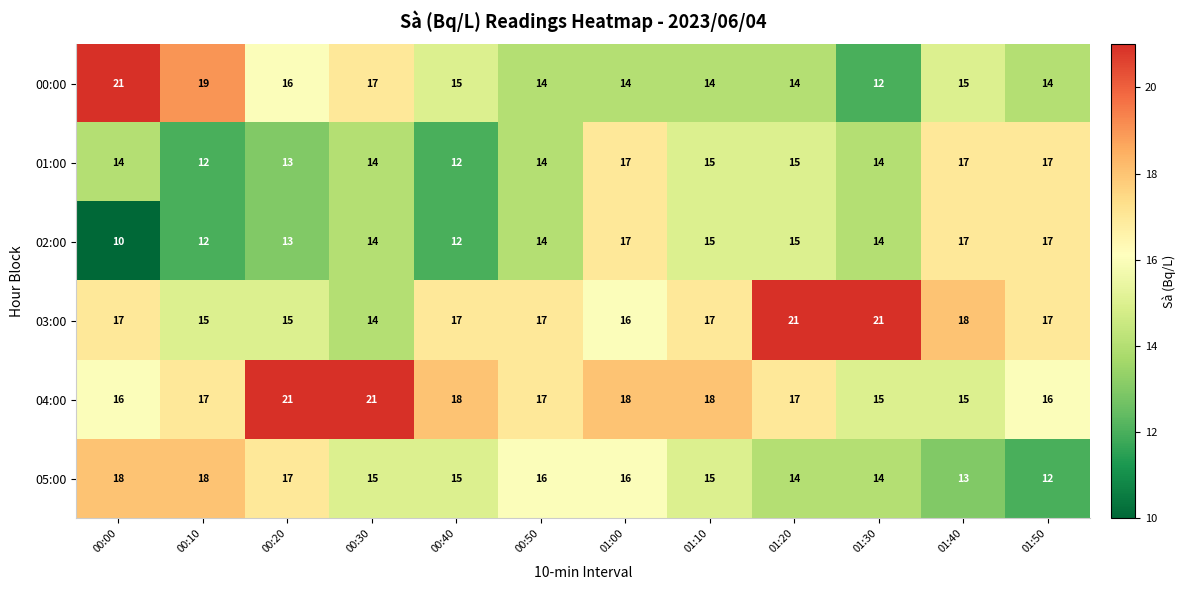

Read the 05:00 value at 01:30.

14